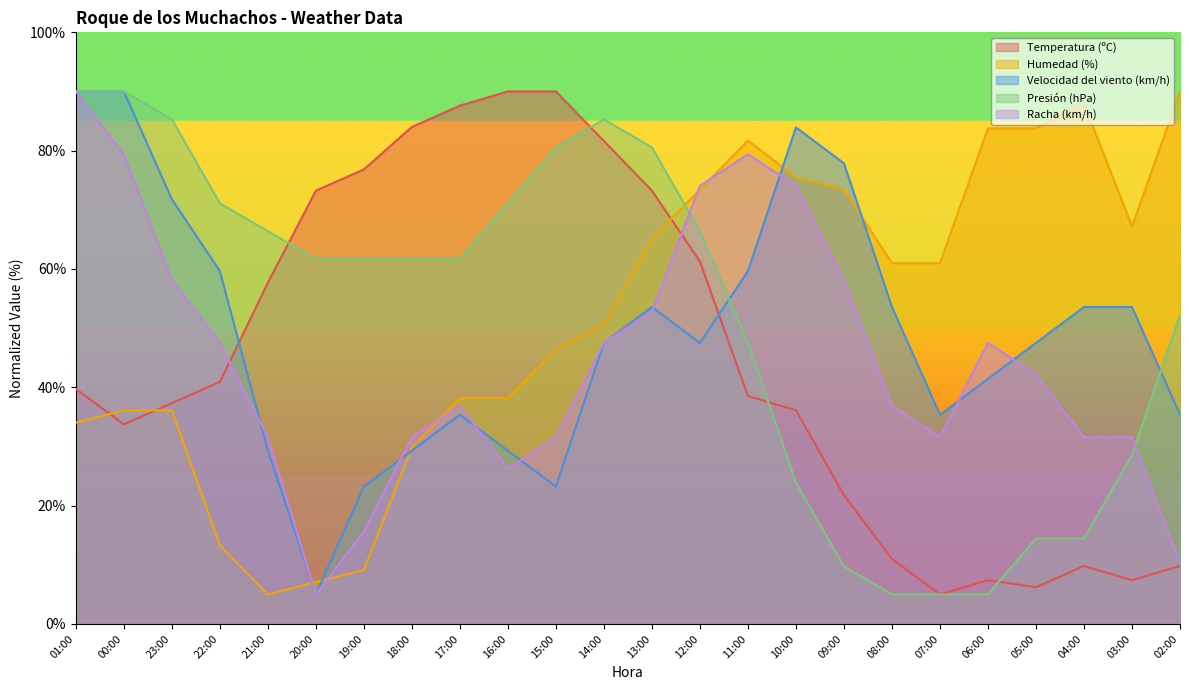

What is the greatest value displayed?

90.0